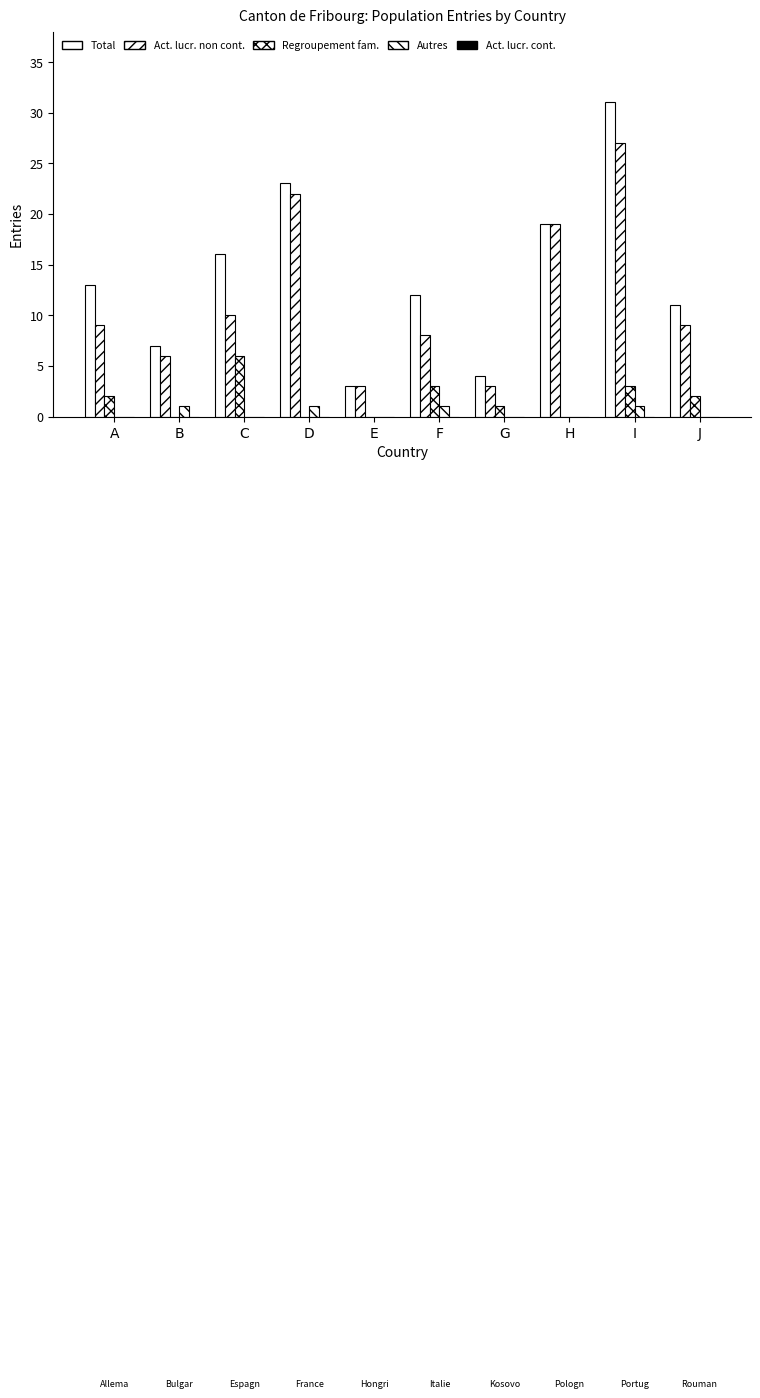

Count the number of data series in this chart.

4